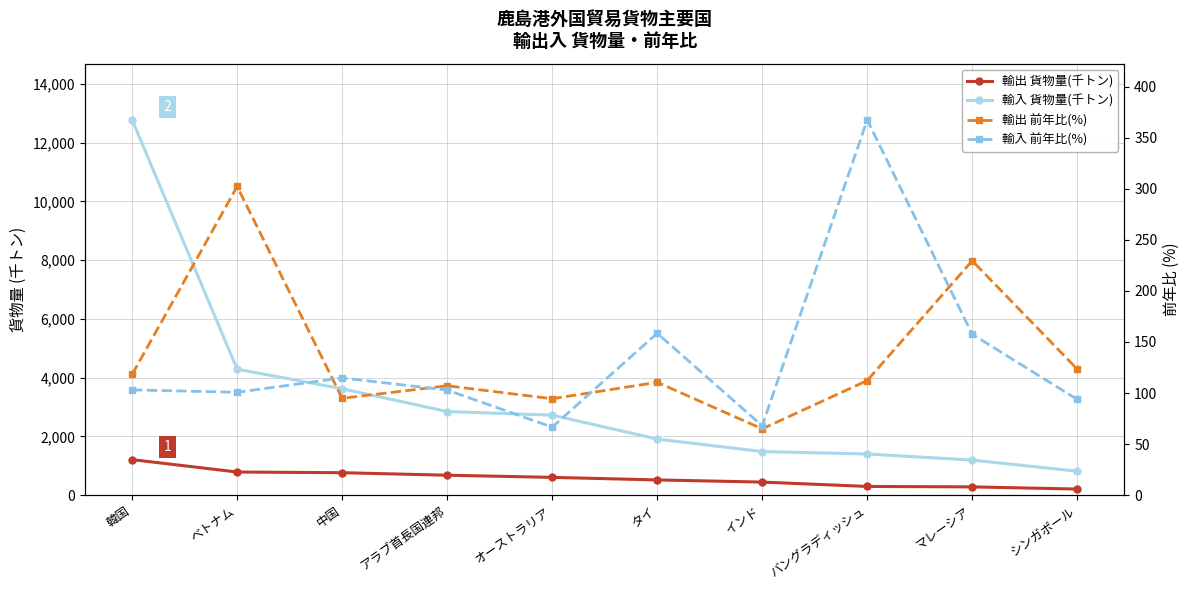

Reading left to right, list all the values displayed in this chart.

輸出 貨物量(千トン): 1208.0	786.0	763.0	677.0	604.0	517.0	443.0	295.0	280.0	206.0
輸入 貨物量(千トン): 12777.0	4289.0	3622.0	2846.0	2723.0	1908.0	1483.0	1400.0	1193.0	813.0
輸出 前年比(%): 118.3	302.3	94.8	107.1	94.4	110.5	64.9	112.2	229.5	123.4
輸入 前年比(%): 103.1	100.7	114.8	102.9	66.6	158.5	67.9	367.5	157.6	93.7